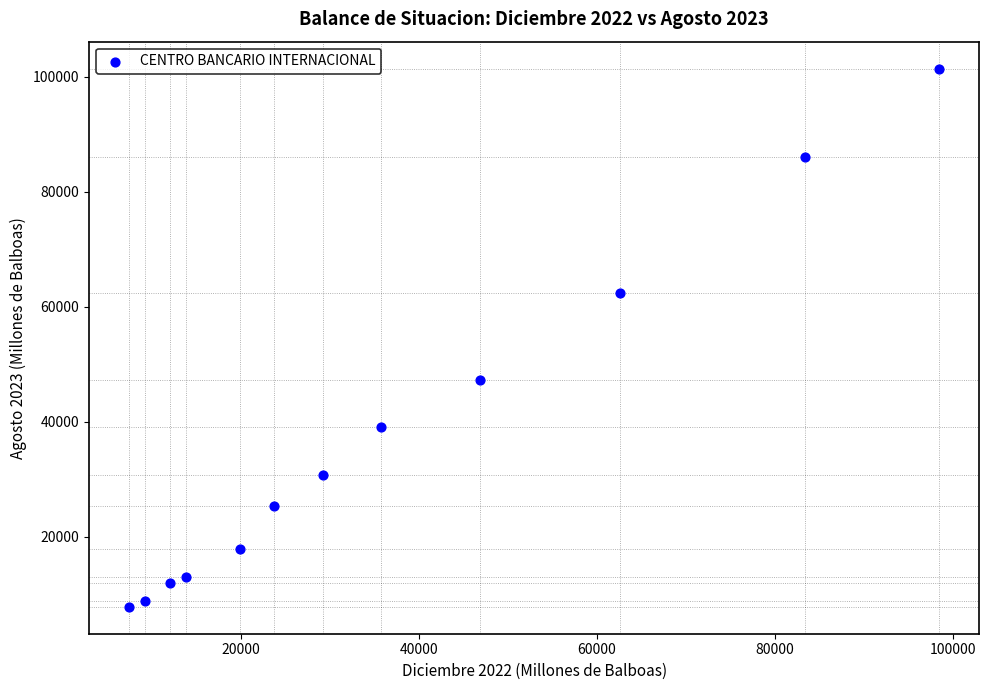

What is the average Y value?

37671.7